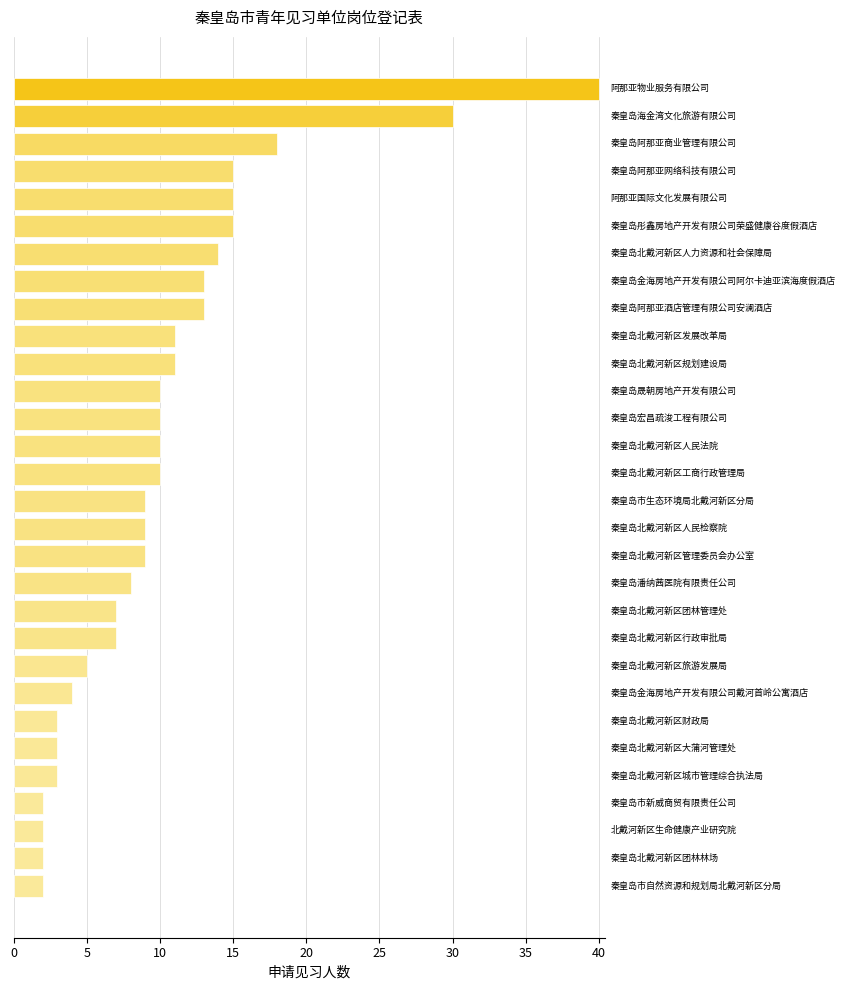

What is the greatest value displayed?

40